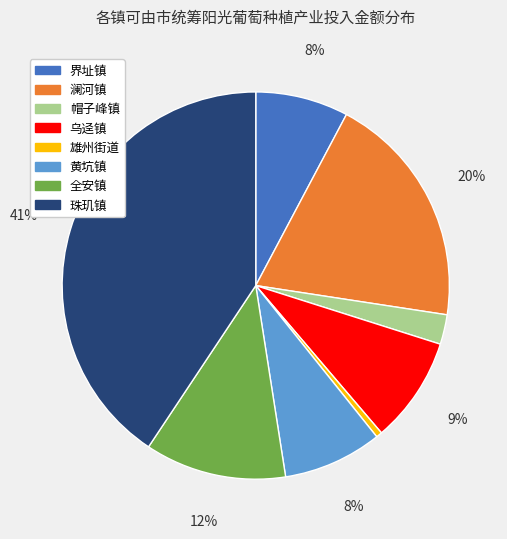

The 珠玑镇 slice represents 54% of the pie. True or false?

False